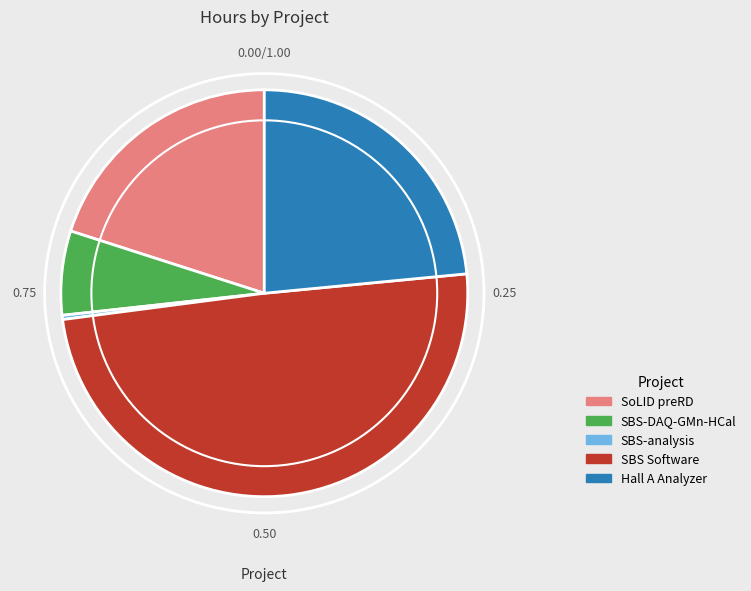

Is there a majority slice in this chart?

No